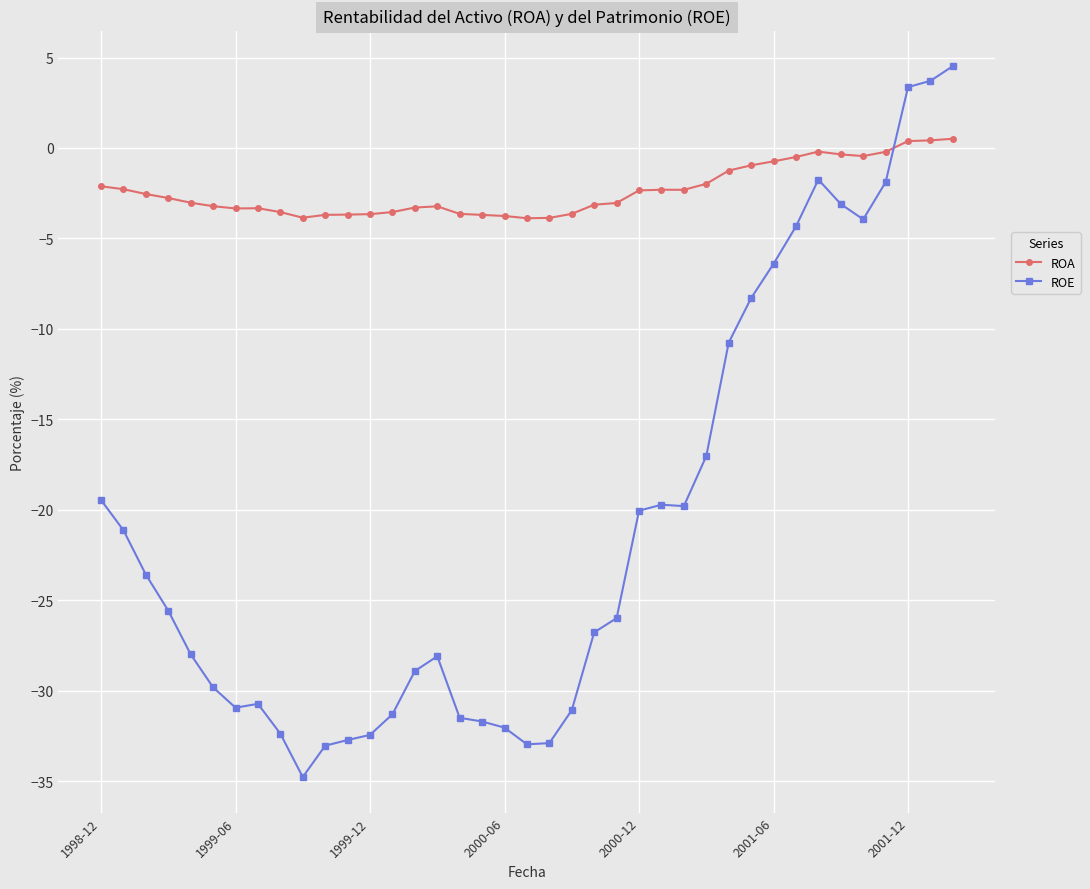

Which series has the largest range (max minus min)?

ROE